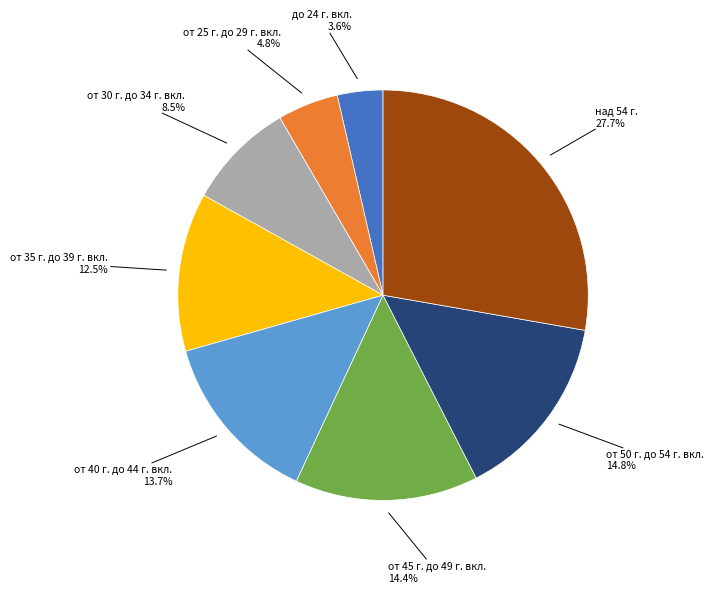

Is there a majority slice in this chart?

No